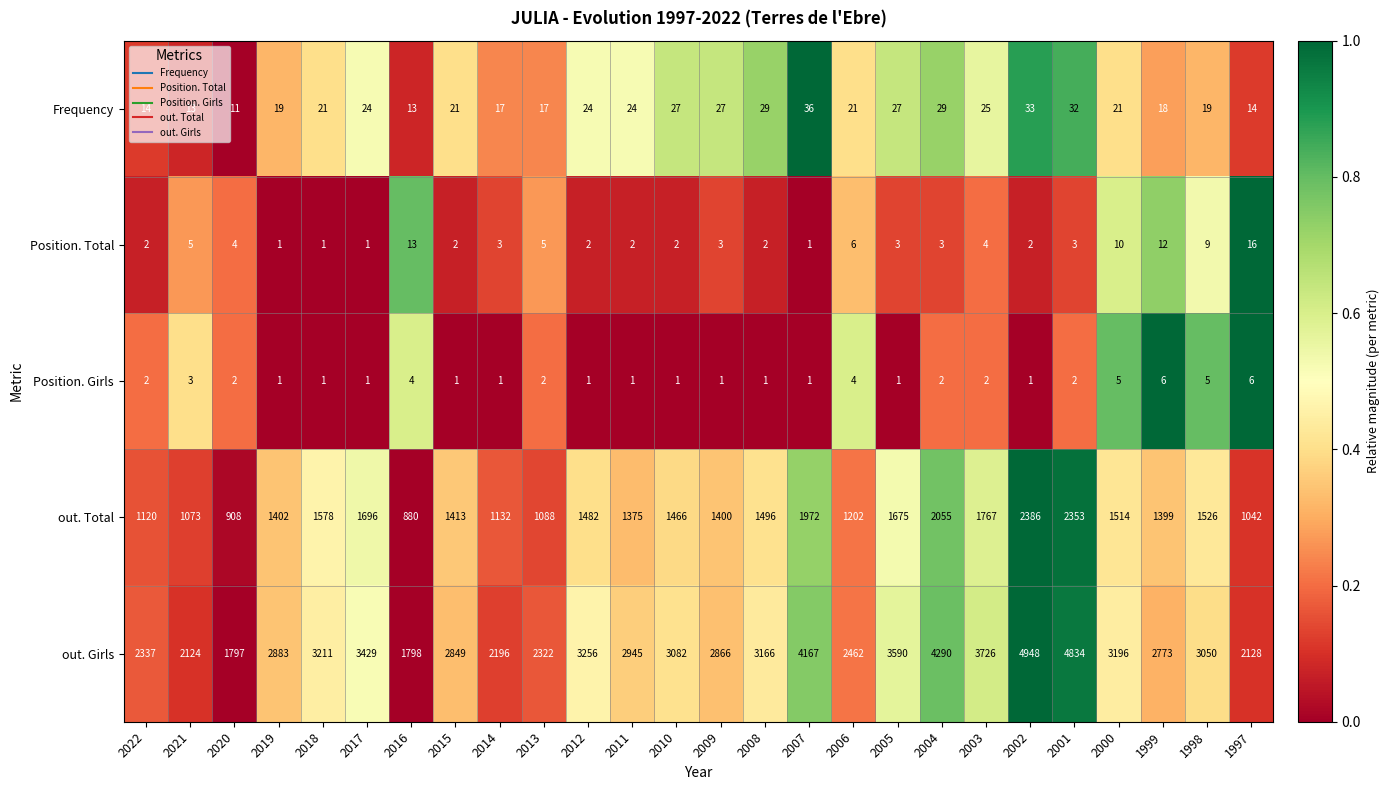

The out. Girls series shows 3196 at 2000. True or false?

True